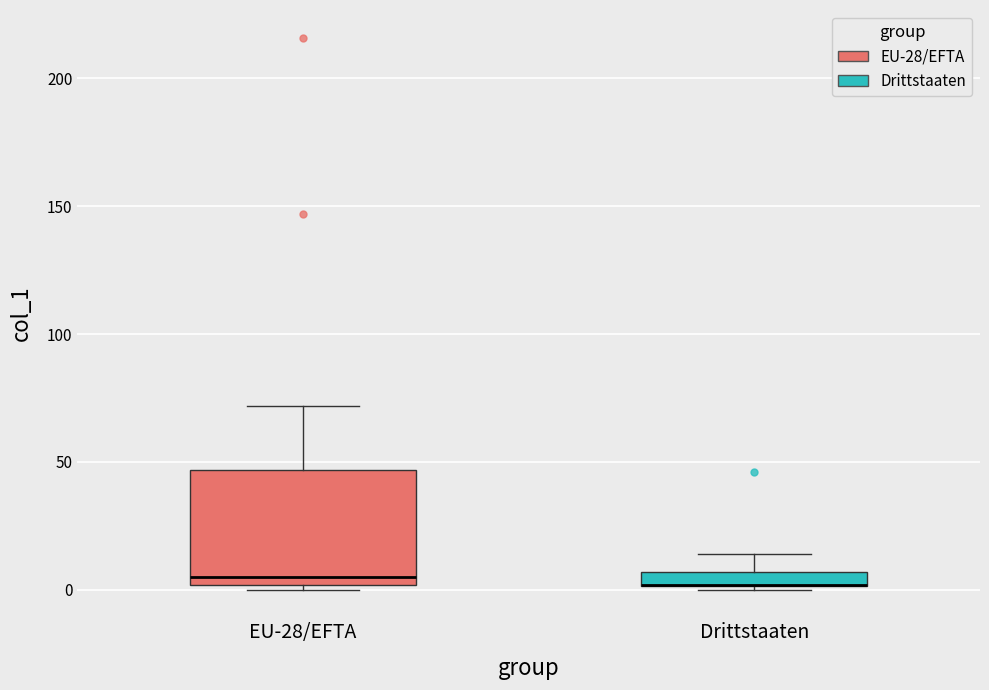

Where is the upper edge of the box for Drittstaaten on the y-axis? The values are not printed on the chart, so give them approximately, as read against the axis.

5